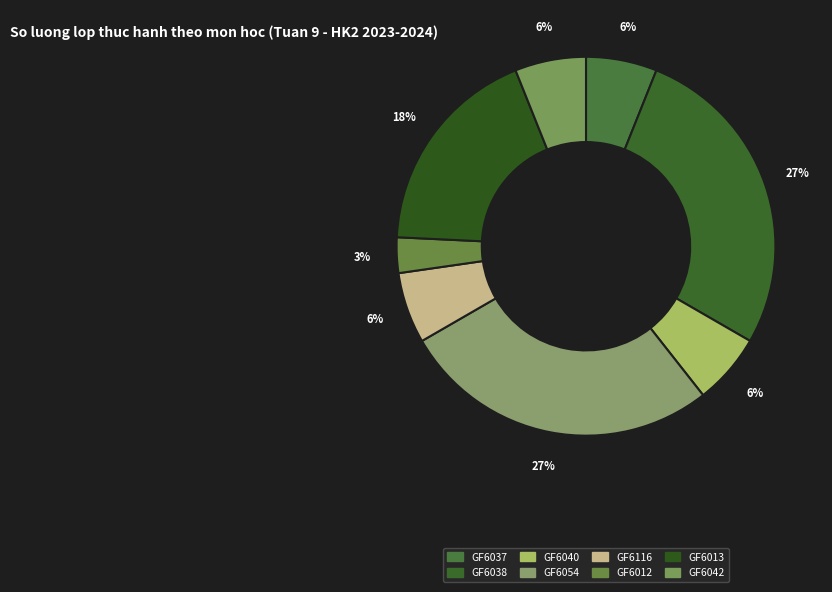

How many segments does this pie chart have?

8